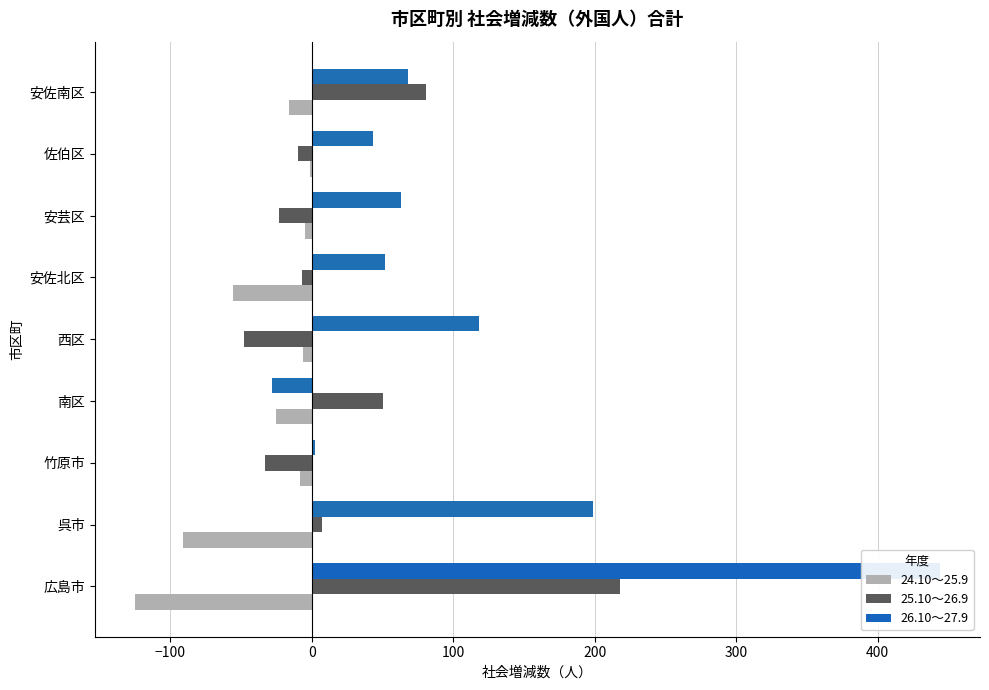

How many positive values does the 25.10～26.9 series have?

4